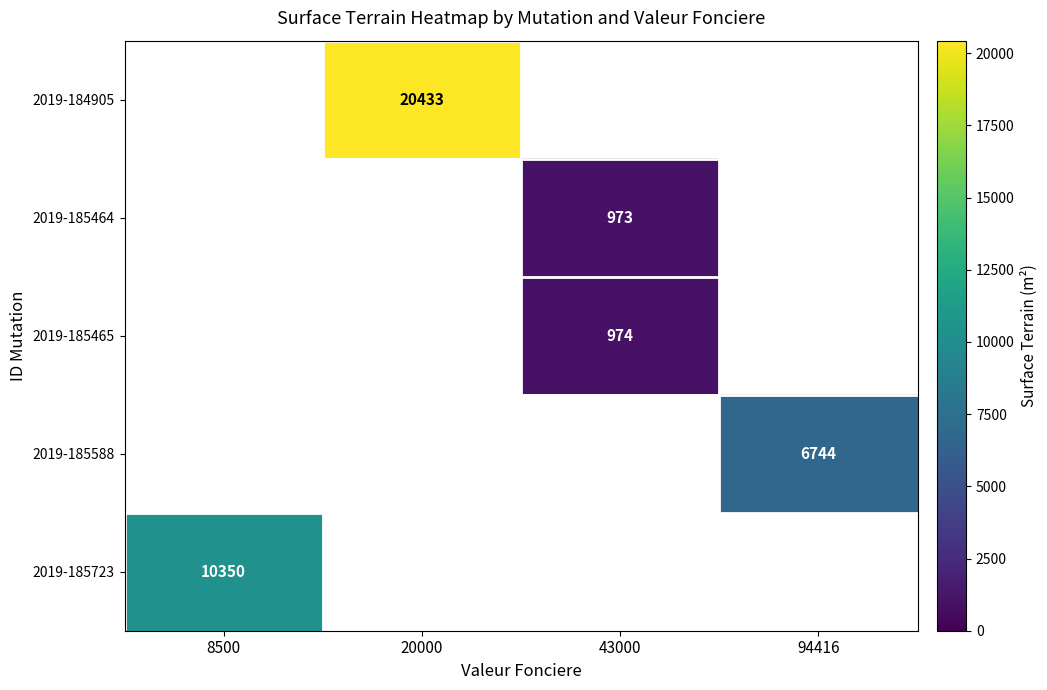

The 2019-185464 series shows 578 at 43000. True or false?

False